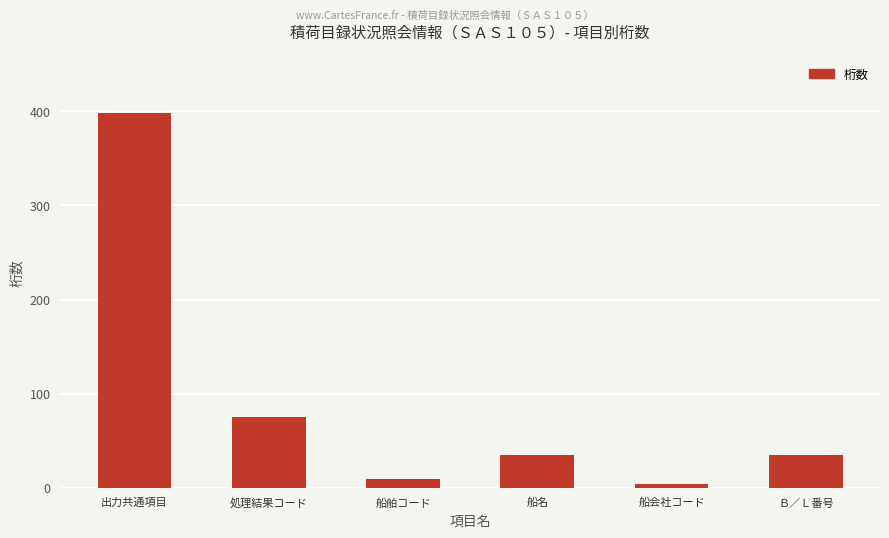

Which category has the lowest value across all series?

船会社コード